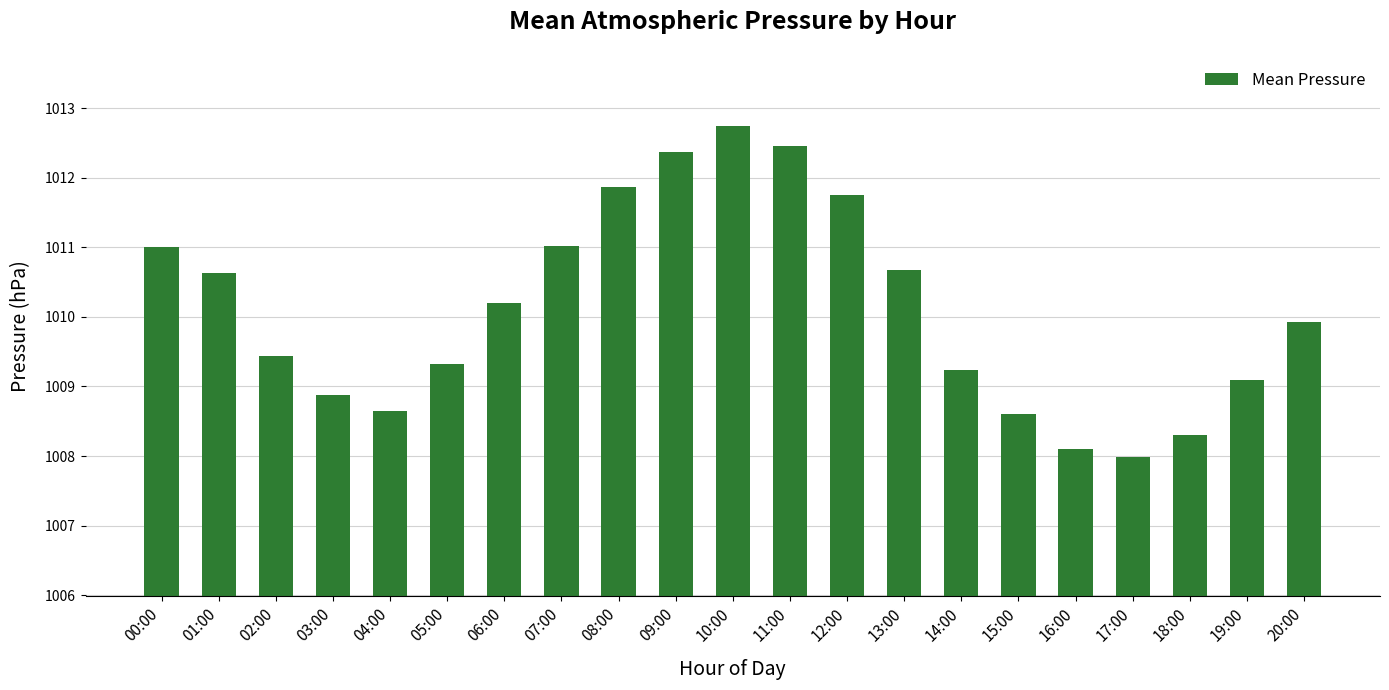

True or false: the data shows 637.9 at 05:00.

False